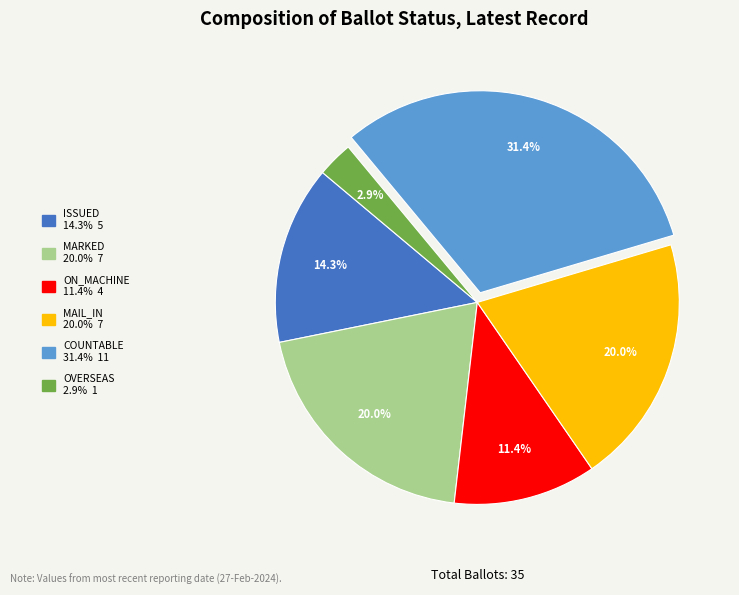

Does any single category account for the majority?

No